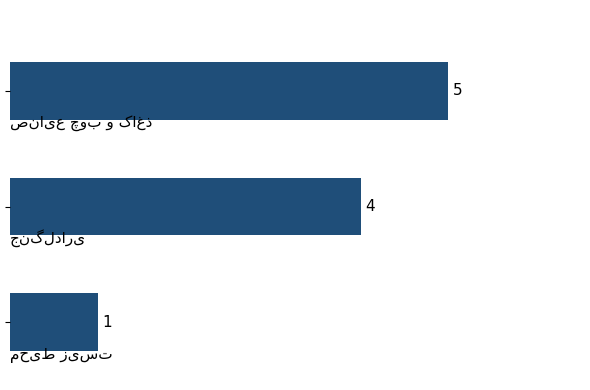

What is the sum of all values?

10